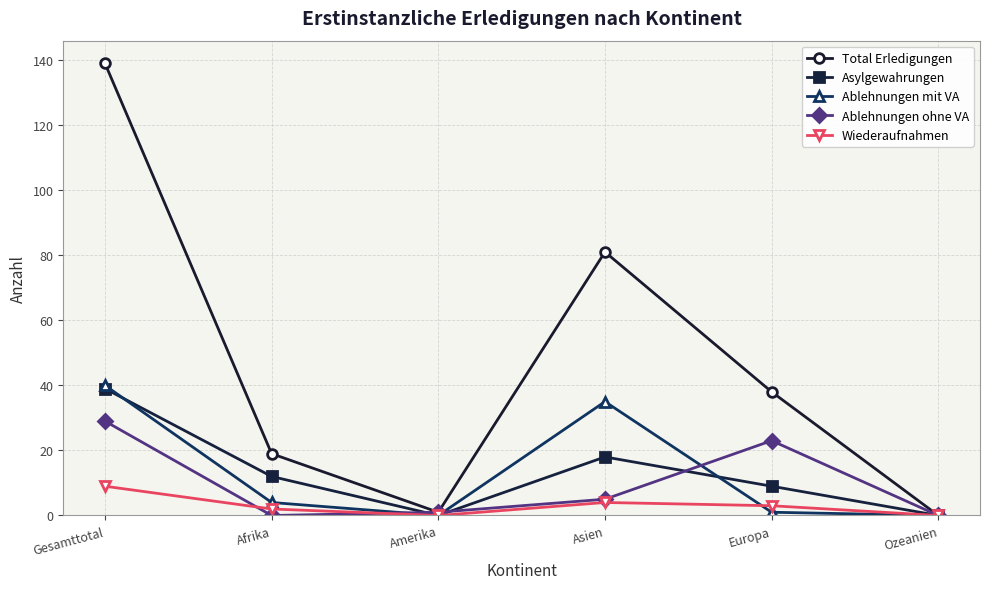

How many interior local valleys does the Total Erledigungen series have?

1